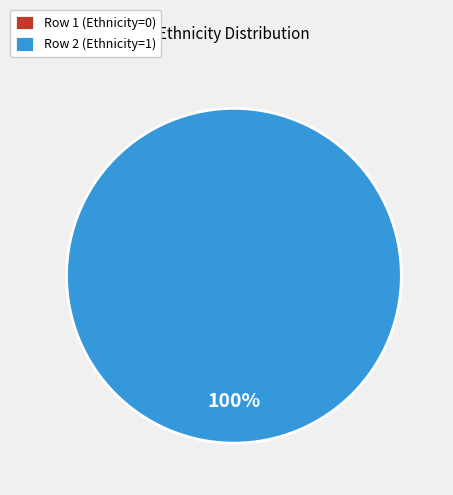

To the nearest percent, what is the combined percentage of Row 2 (Ethnicity=1) and Row 1 (Ethnicity=0)?

100%